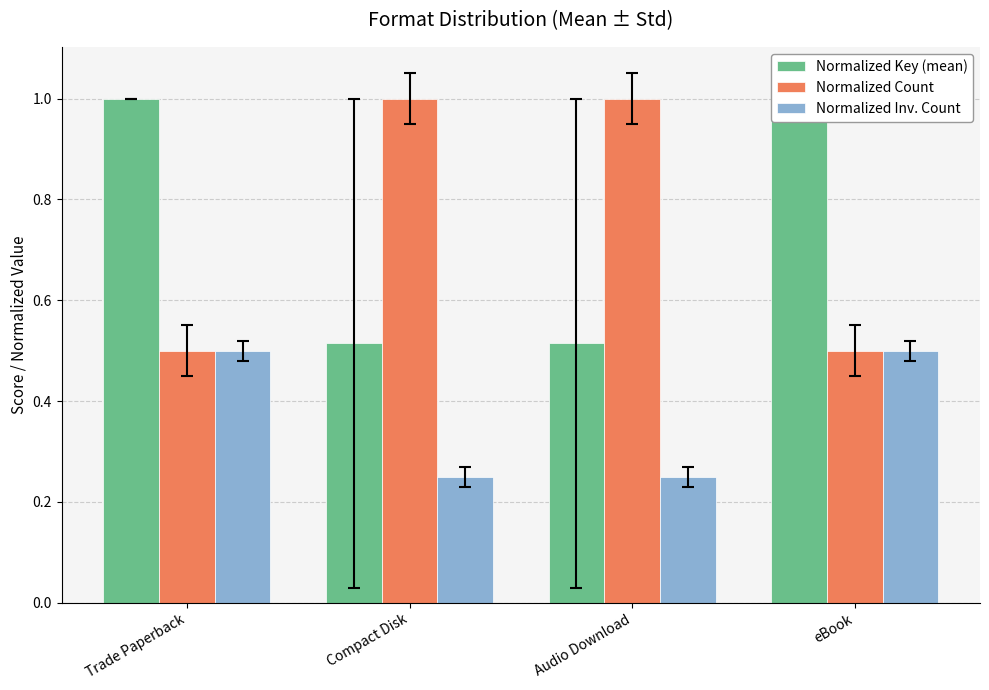

Where is Normalized Key (mean) nearest to the value 0?

Compact Disk